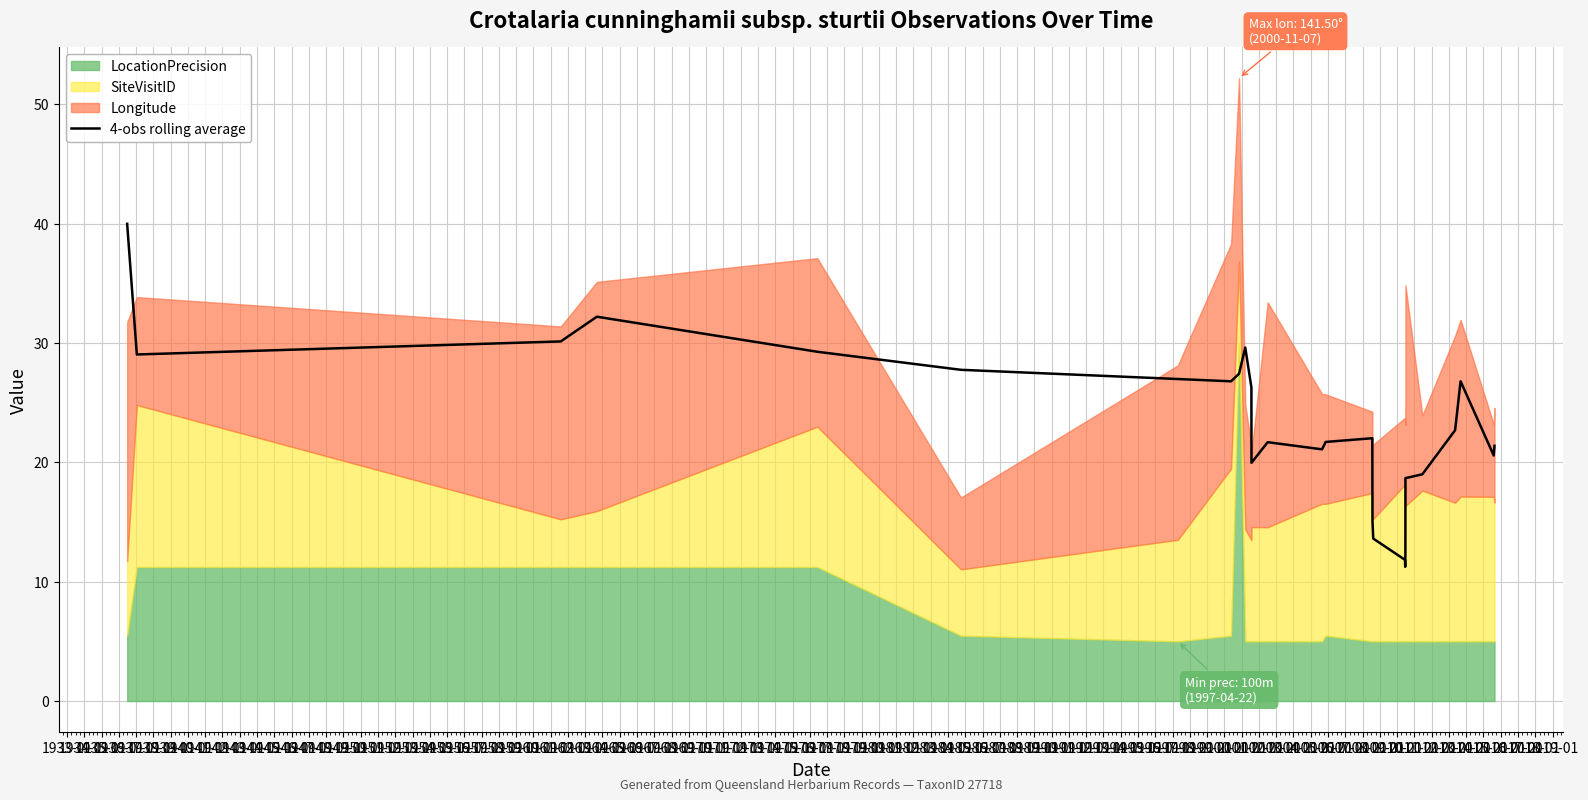

What is the maximum value for 4-obs rolling average?

40.0